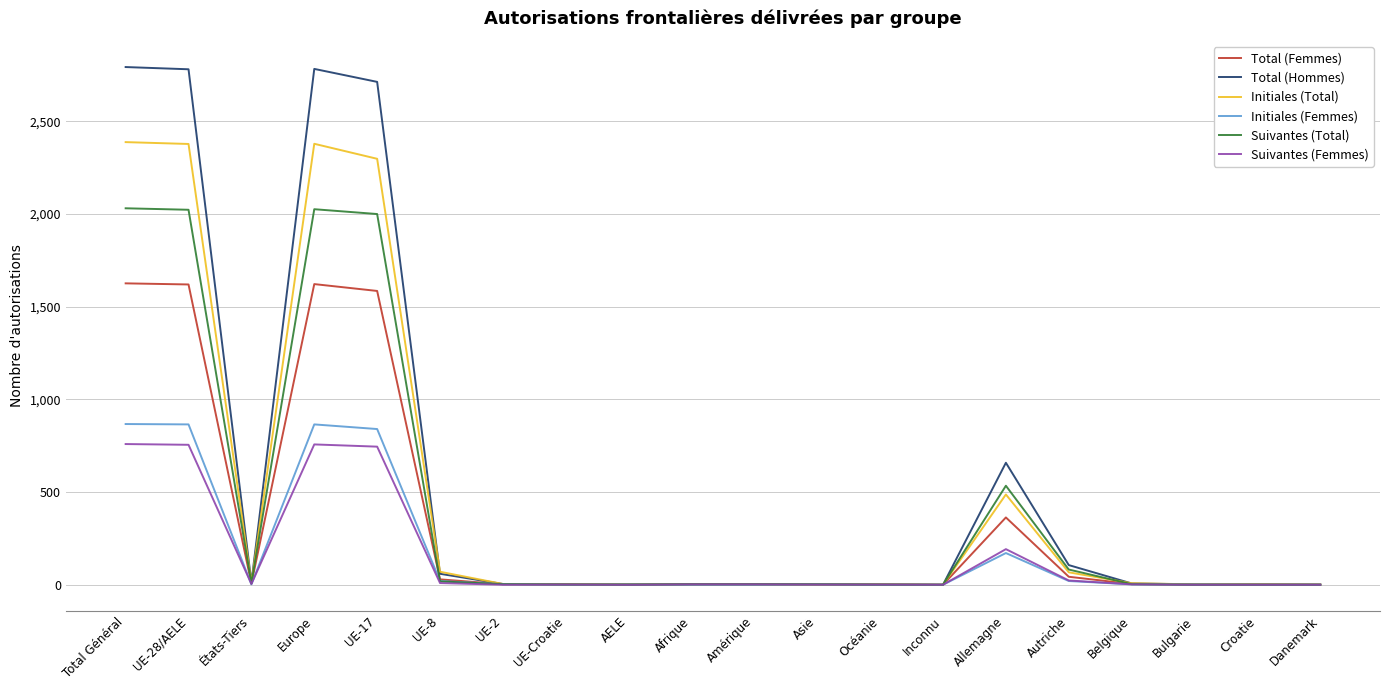

Does the chart display data point markers on the line(s)?

No